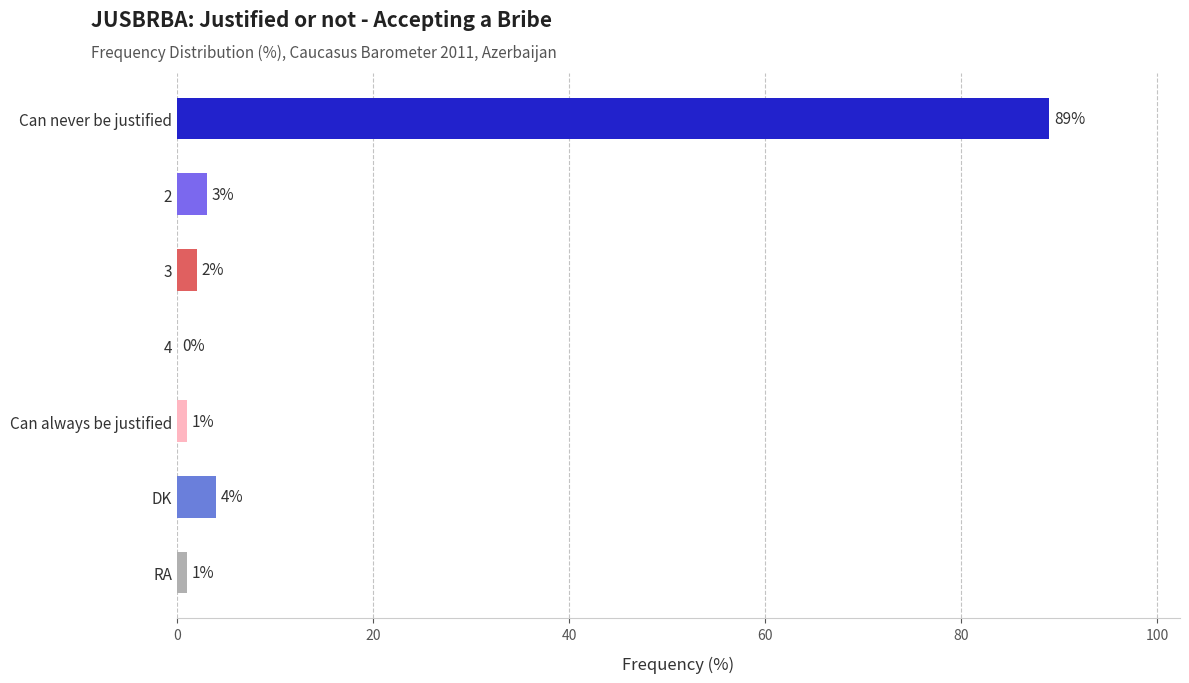

Where is the data nearest to the value 44?

DK